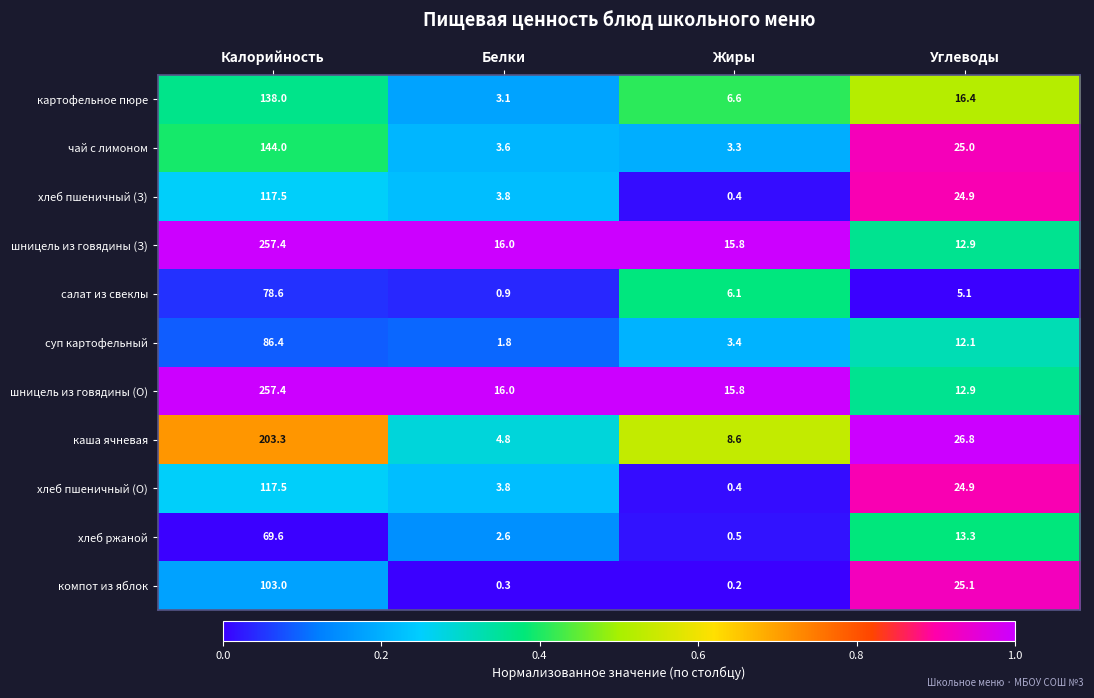

The хлеб пшеничный (З) series shows 1.5 at Белки. True or false?

False